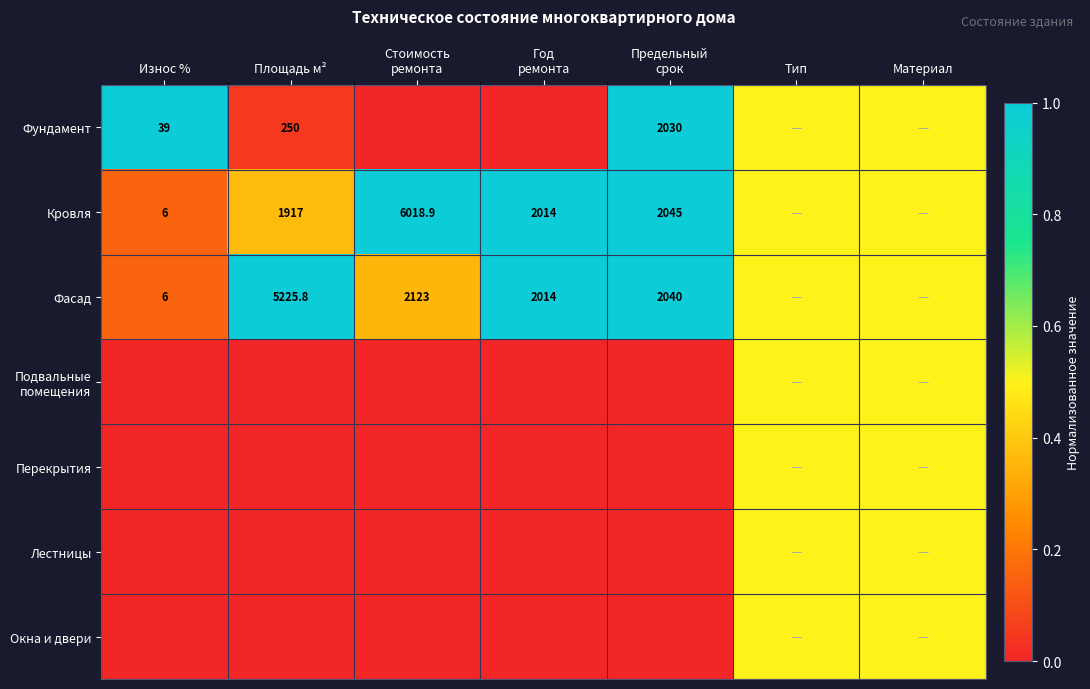

The Кровля series shows 912.4 at Площадь м². True or false?

False